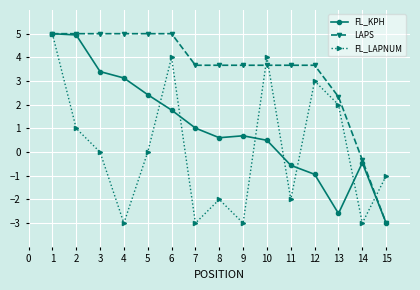

Is the value of FL_KPH at 10 greater than the value of LAPS at 15?

Yes